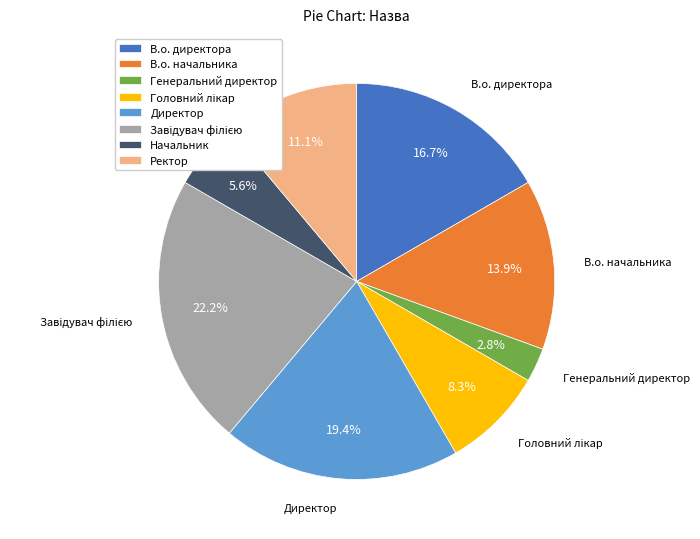

How many slices are in this pie chart?

8